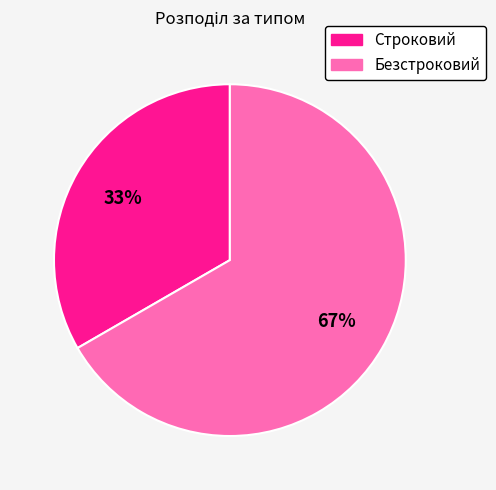

What is the ratio of the value at Безстроковий to the value at Строковий?

2.0